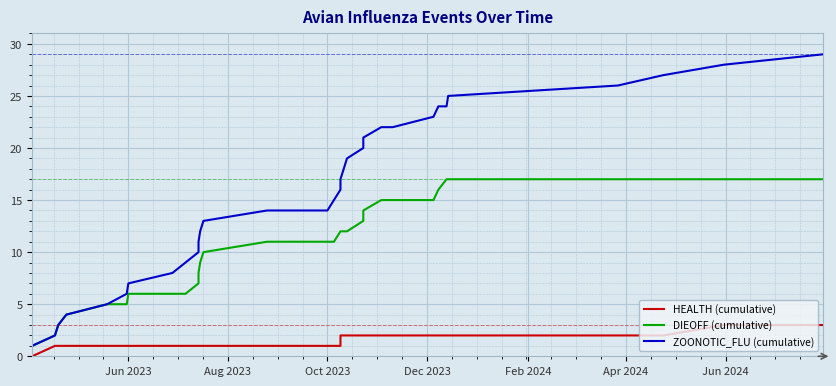

True or false: DIEOFF (cumulative) has more than 0 points higher than both neighbors.

False